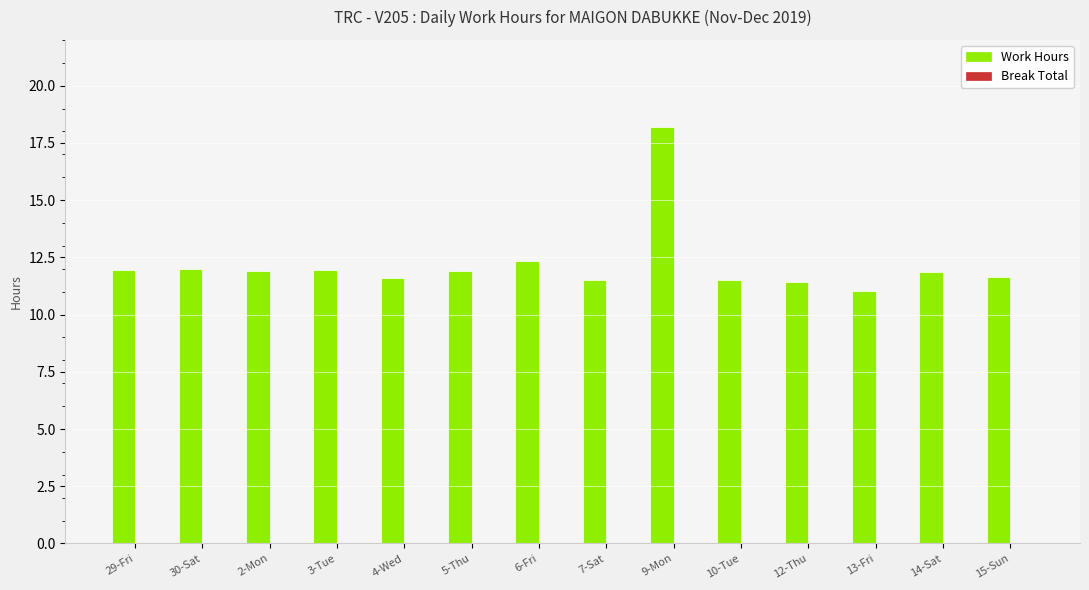

What is the difference between the maximum and minimum values?

7.2